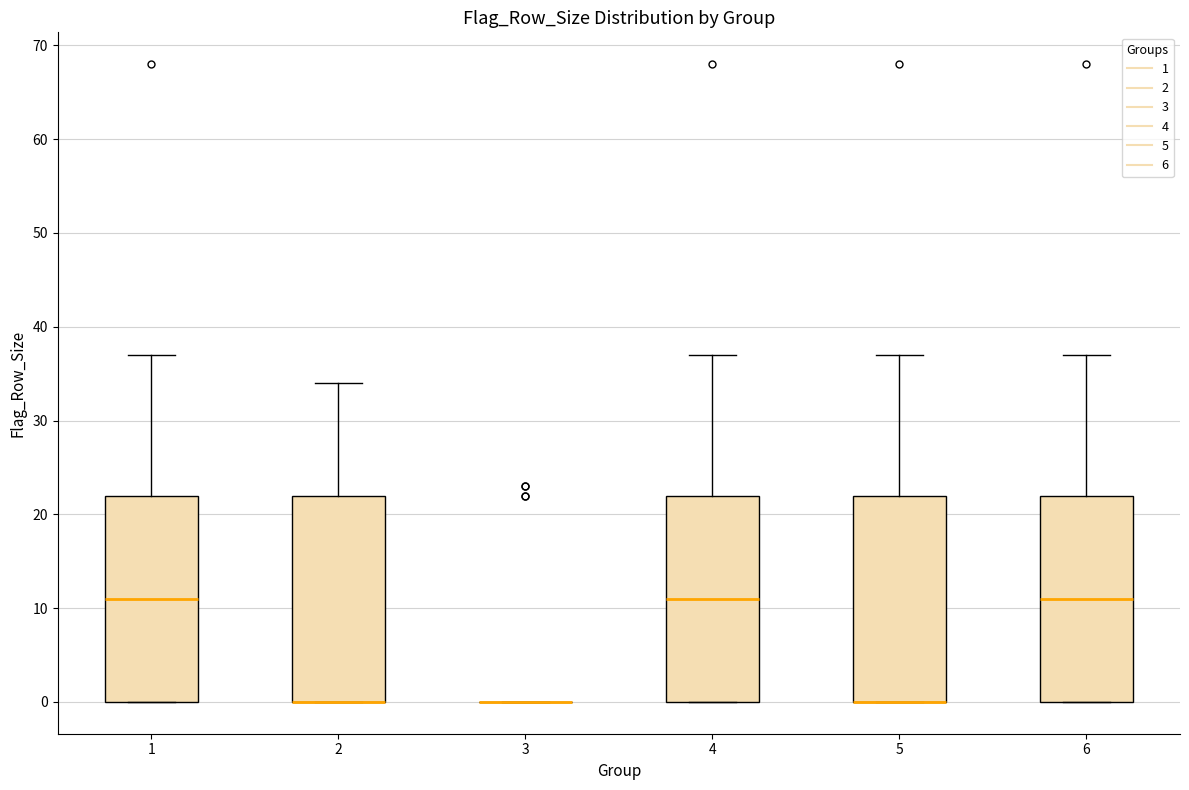

Where does the upper whisker of the box at x = 4 end on the y-axis? The values are not printed on the chart, so give them approximately, as read against the axis.

37